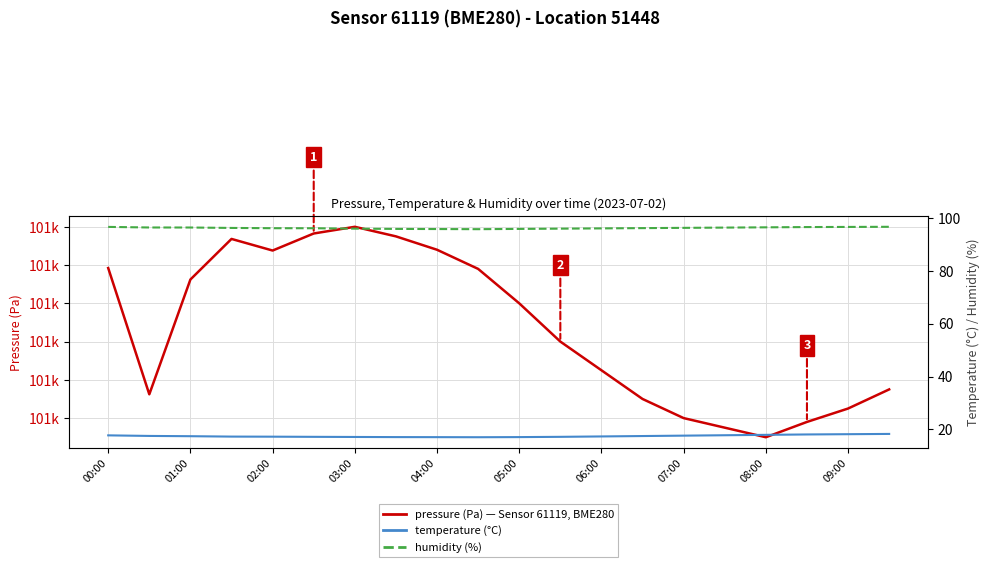

What is the difference between the second highest and second lowest values in the humidity (%) series?

0.8